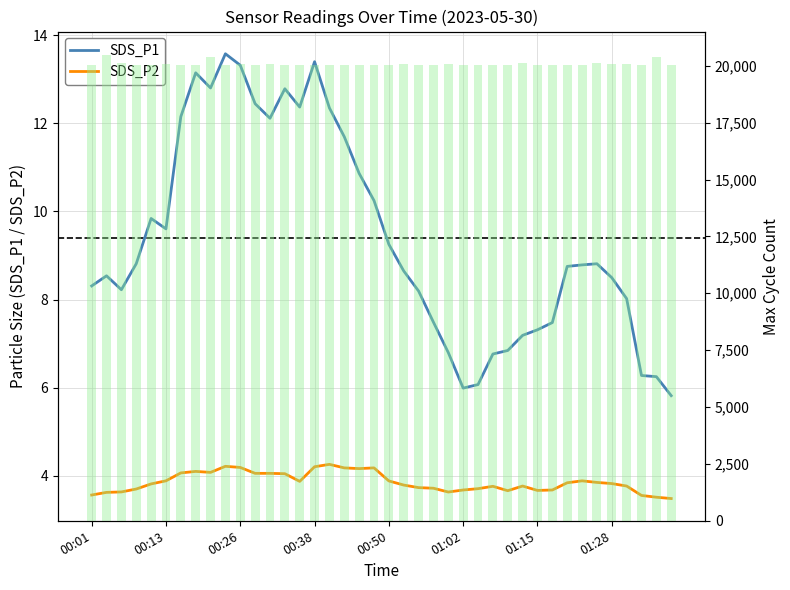

What position from the right is 32?

8